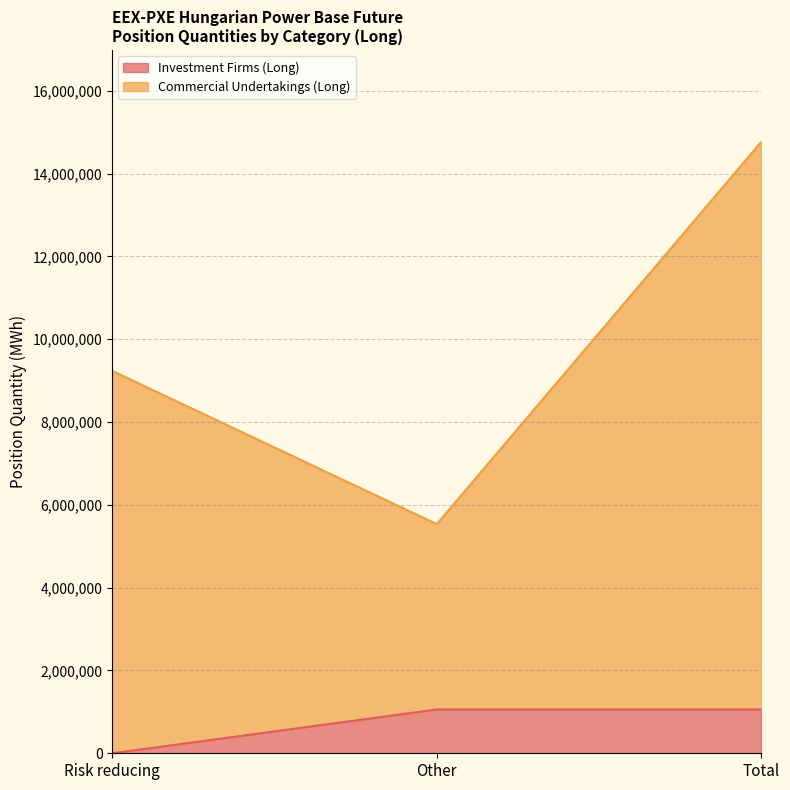

Does the chart have visible grid lines?

Yes